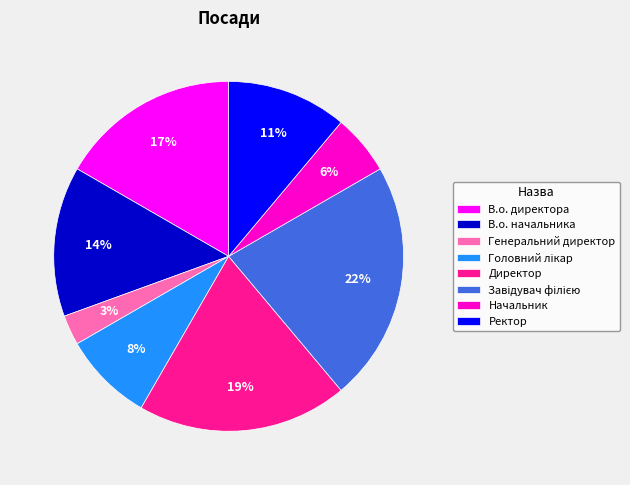

What is the ratio of the value at В.о. директора to the value at В.о. начальника?

1.2